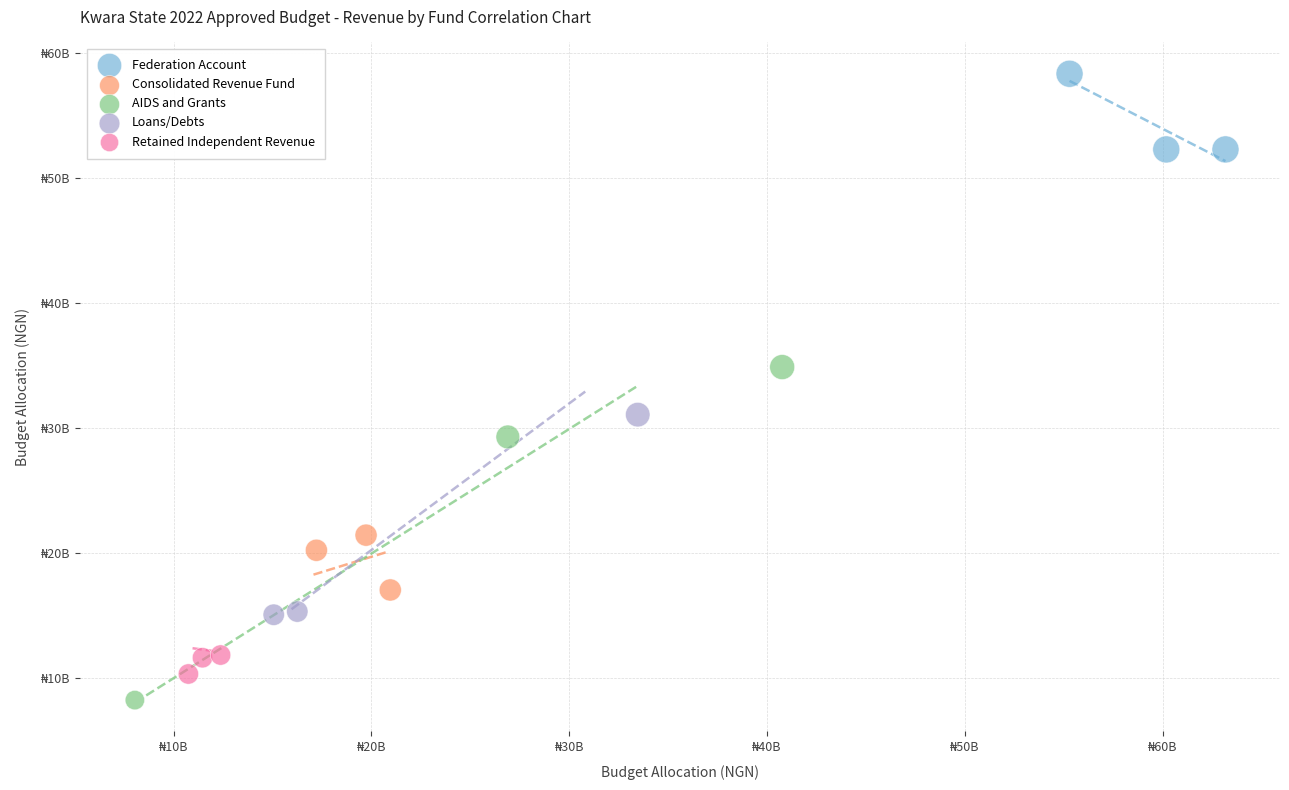

Which series reaches the minimum Y coordinate?

AIDS and Grants